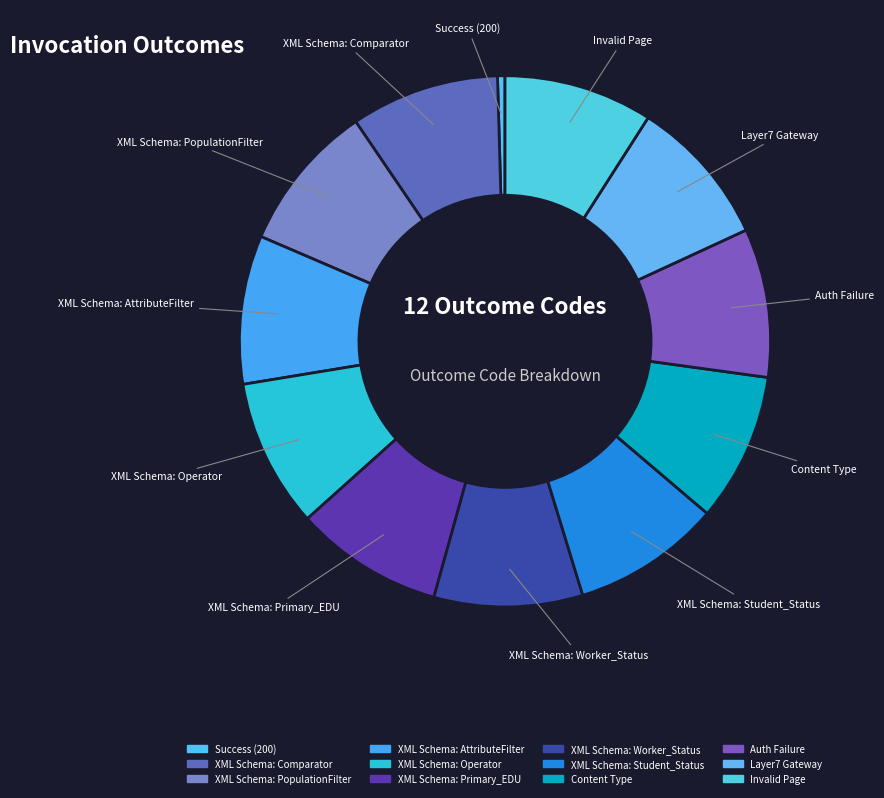

How many segments does this pie chart have?

12